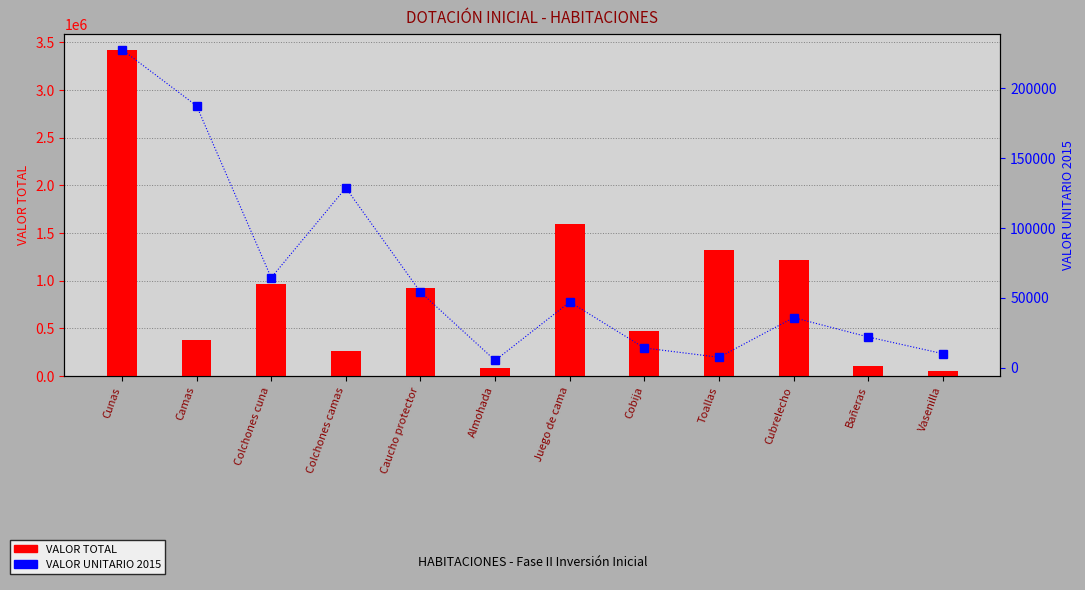

What is the smallest value displayed?

5083